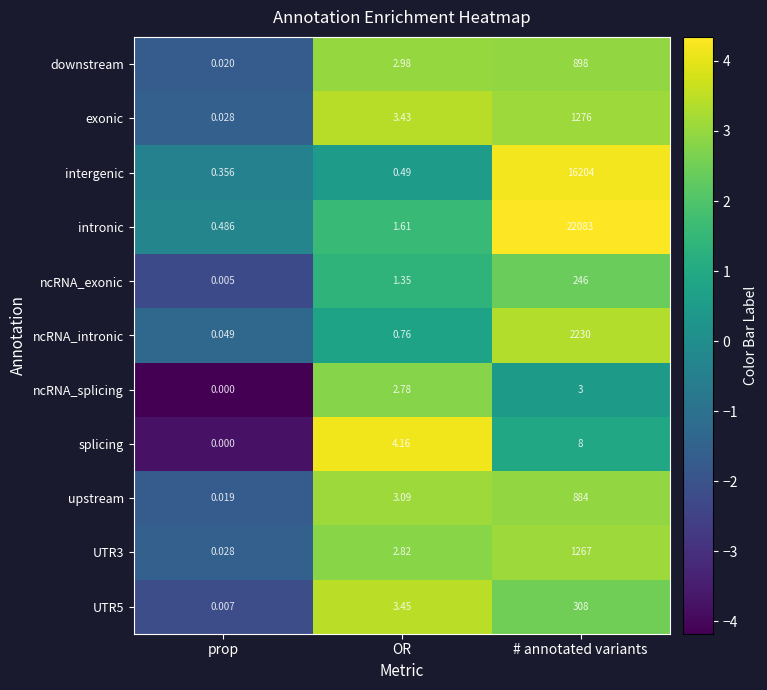

How many categories are shown in the chart?

3